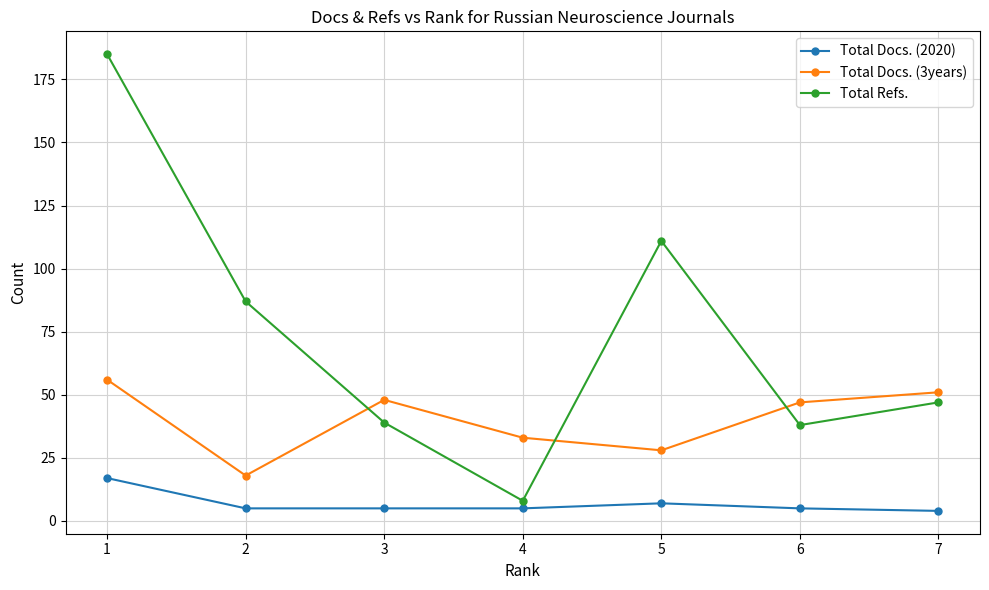

How many series are shown in this chart?

3